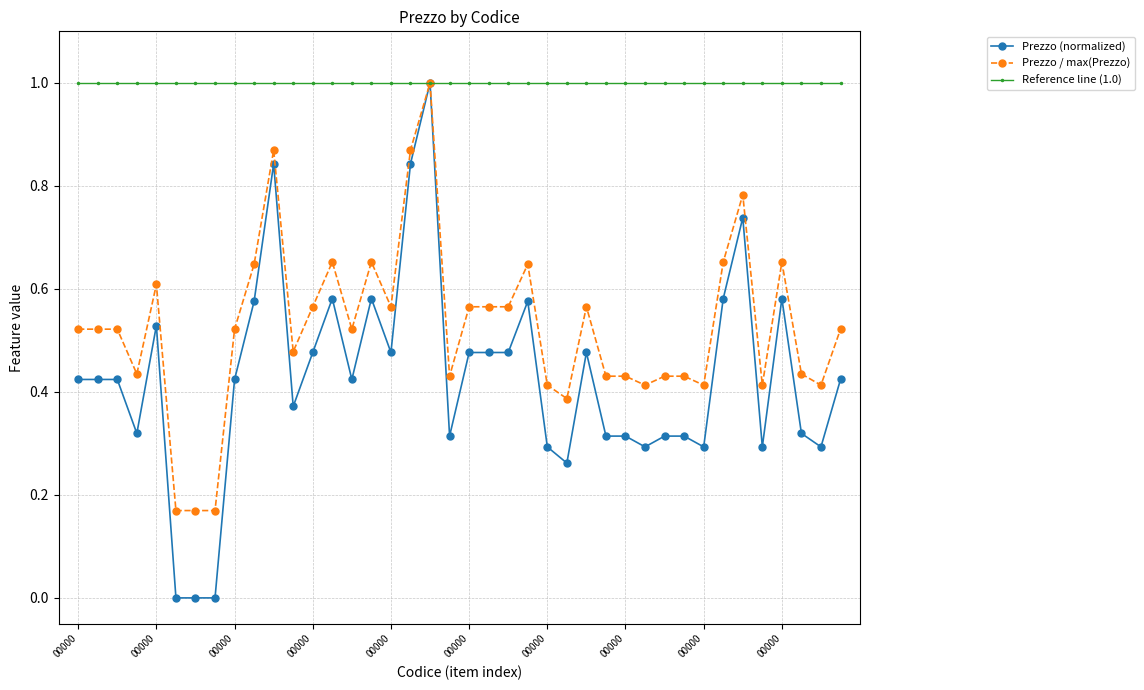

Which series has the widest spread of values?

Prezzo (normalized)